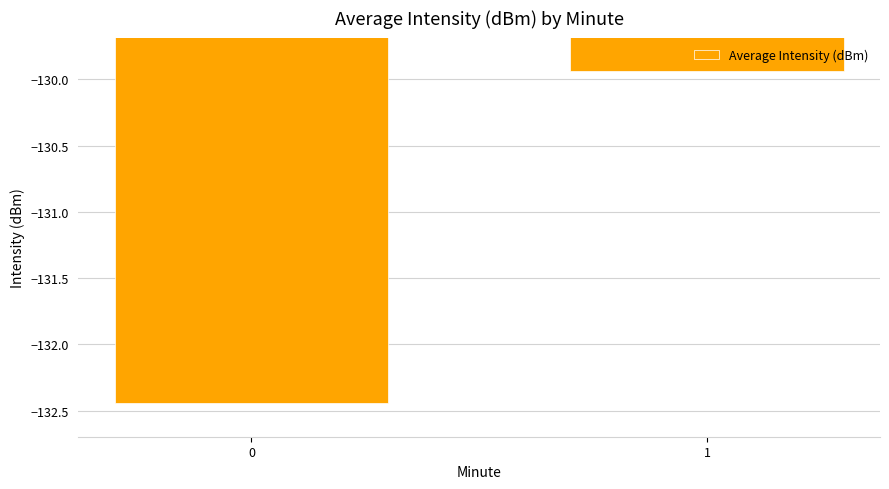

True or false: the data shows -204.7 at 0.

False